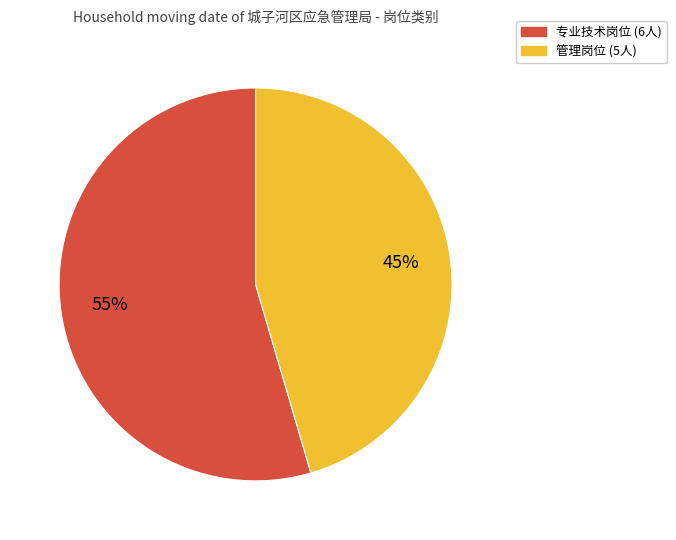

Does 专业技术岗位 account for over 50% of the chart?

Yes